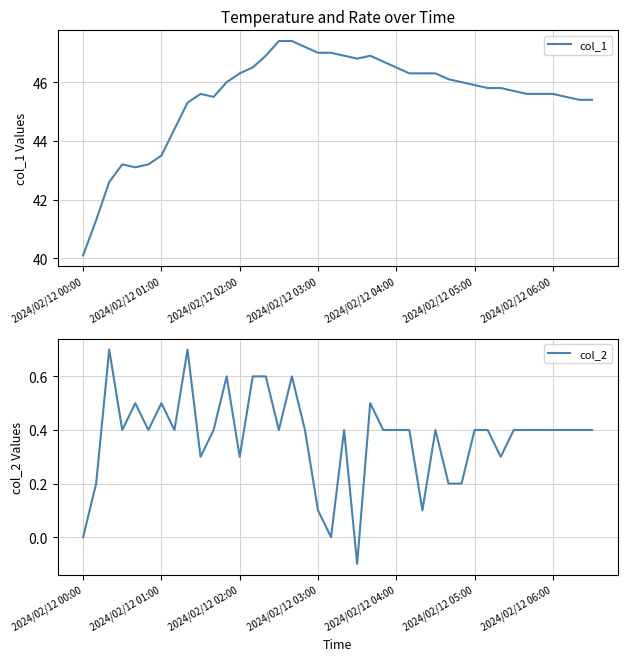

What is the maximum value for col_1?

47.4